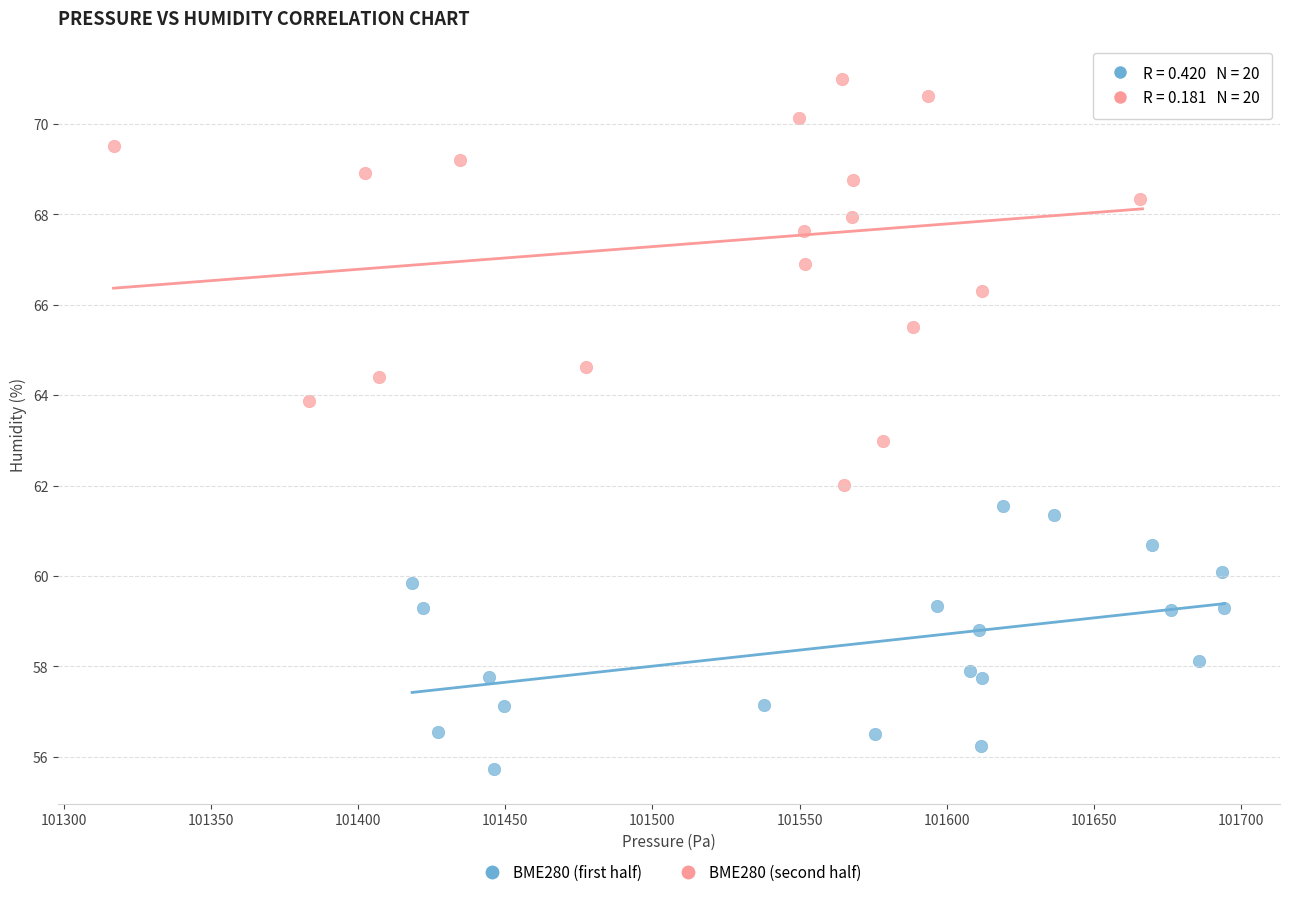

Which series has the largest Y range (max minus min)?

BME280 (second half)